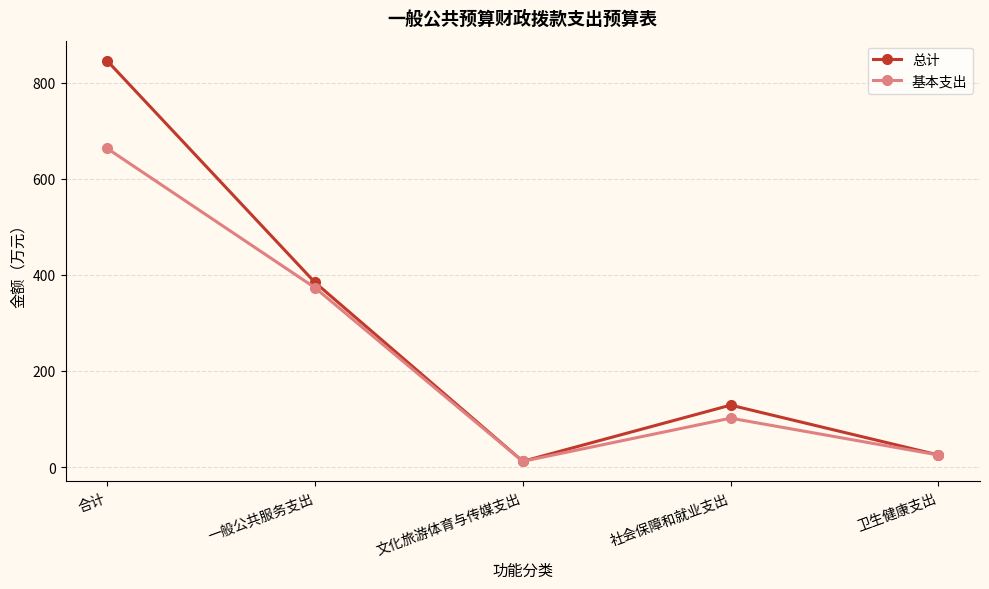

Is it true that 总计 equals 128.8 at 社会保障和就业支出?

True